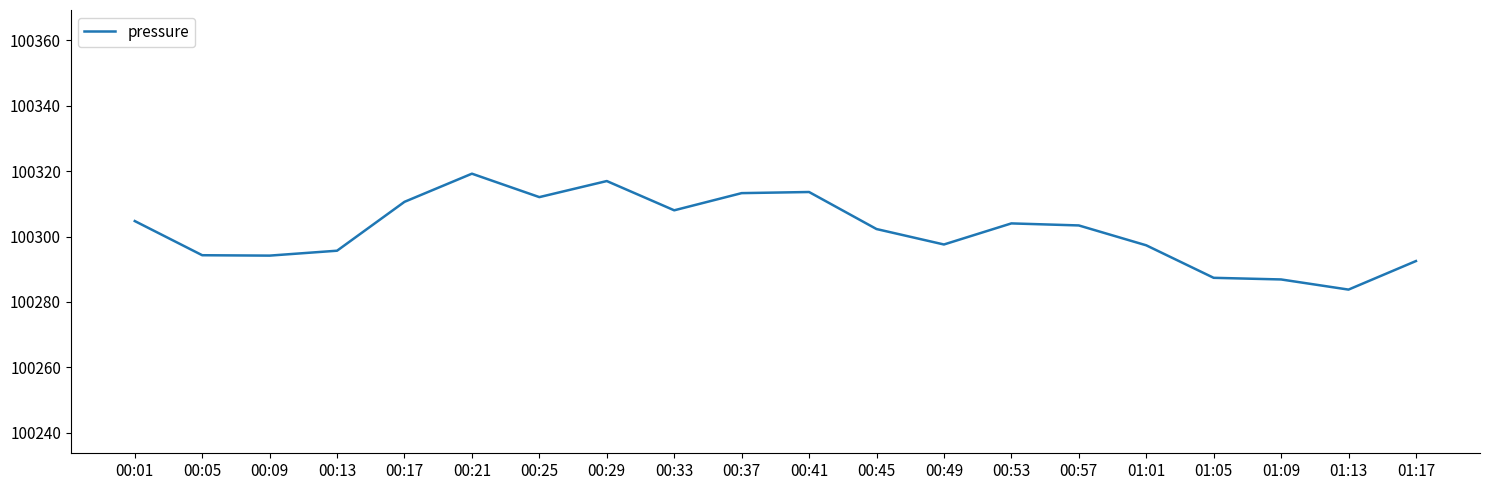

What is the sum of the values at 00:17 and 01:17?

200603.1